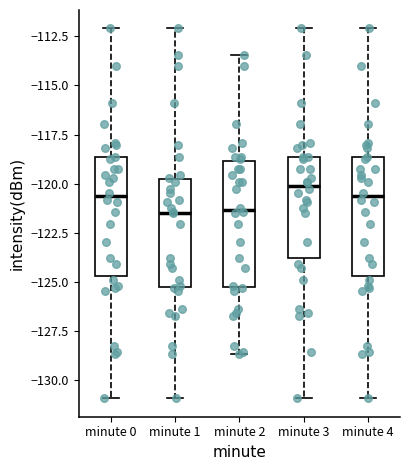

Where does the median line of the box for minute 1 sit on the y-axis? The values are not printed on the chart, so give them approximately, as read against the axis.

-121.5